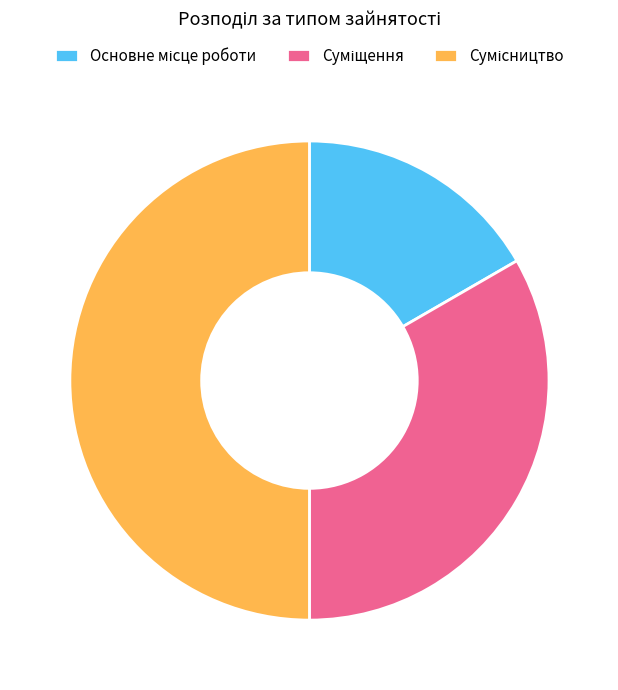

How much of the chart is everything except Сумісництво?

50.0%